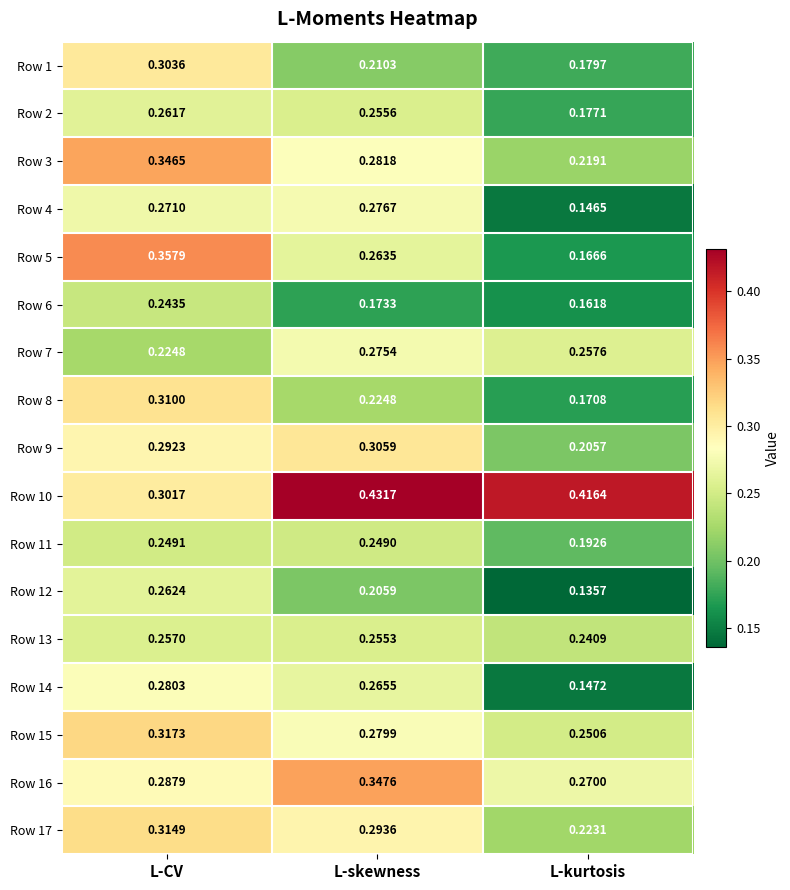

Which category has the lowest value across all series?

L-kurtosis